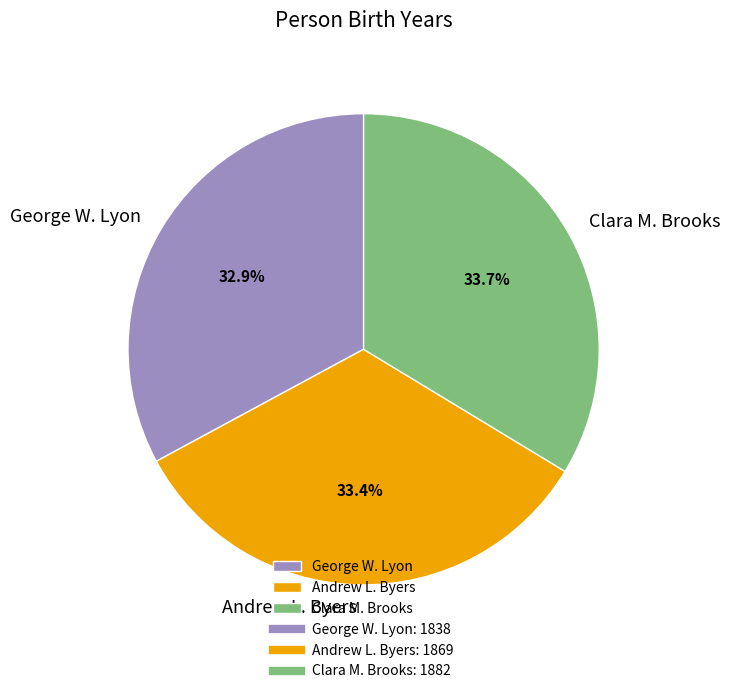

To the nearest percent, what portion does George W. Lyon represent?

33%